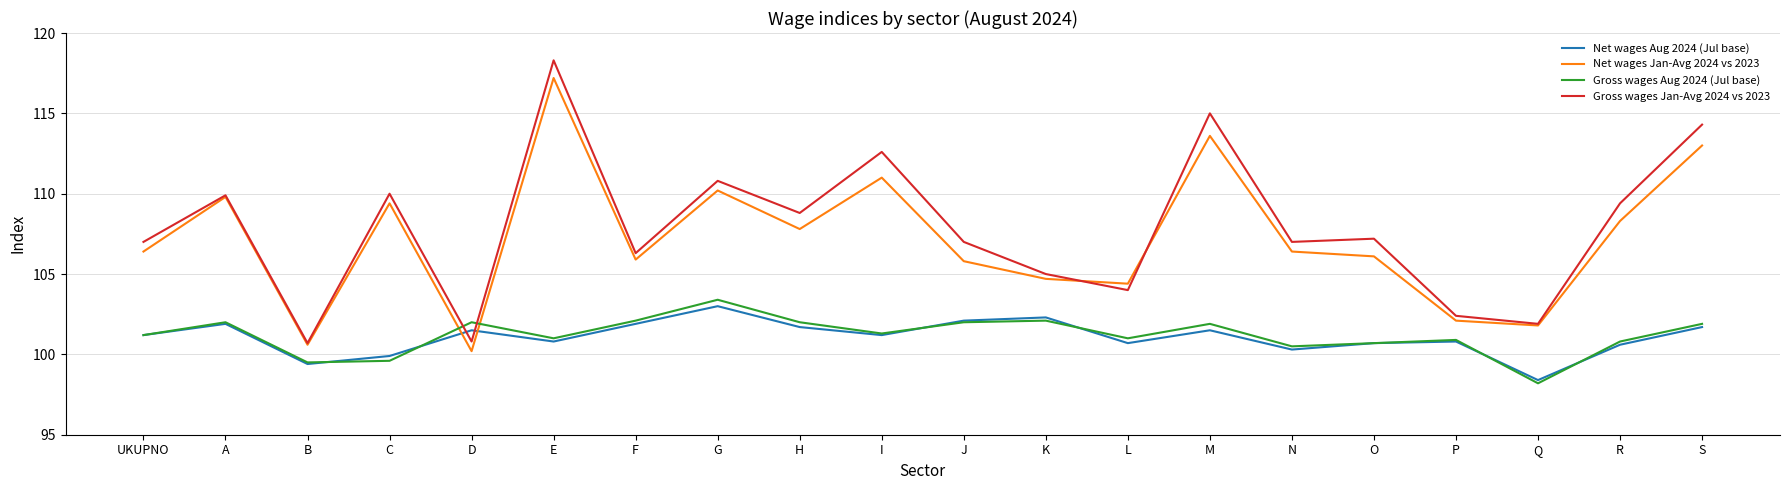

Where is the first local minimum for Gross wages Jan-Avg 2024 vs 2023?

B